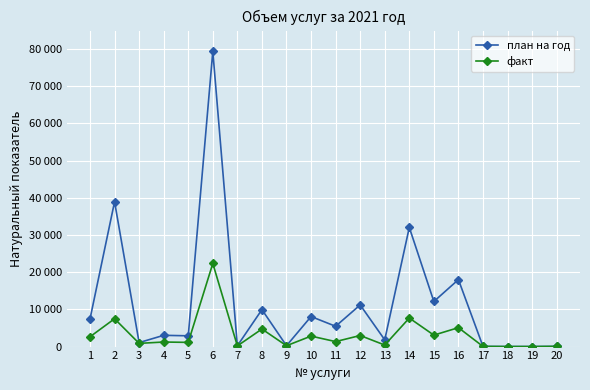

True or false: факт and план на год intersect in this chart.

False